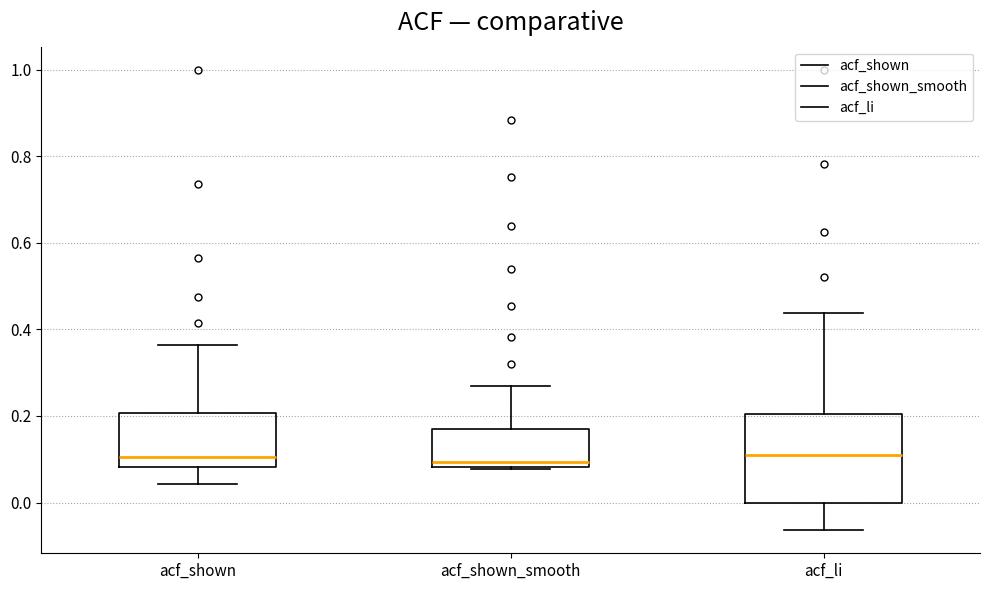

Reading left to right, transcribe this box plot: for each box, give where its median line is, the range the box spans, and where its two whiskers end, as read against the y-axis. The values are not printed on the chart, so give them approximately, as read against the axis.

acf_shown: median 0.10, box 0.08 to 0.20, whiskers 0.04 to 0.36
acf_shown_smooth: median 0.10, box 0.08 to 0.18, whiskers 0.08 to 0.28
acf_li: median 0.12, box 0.00 to 0.20, whiskers -0.06 to 0.44